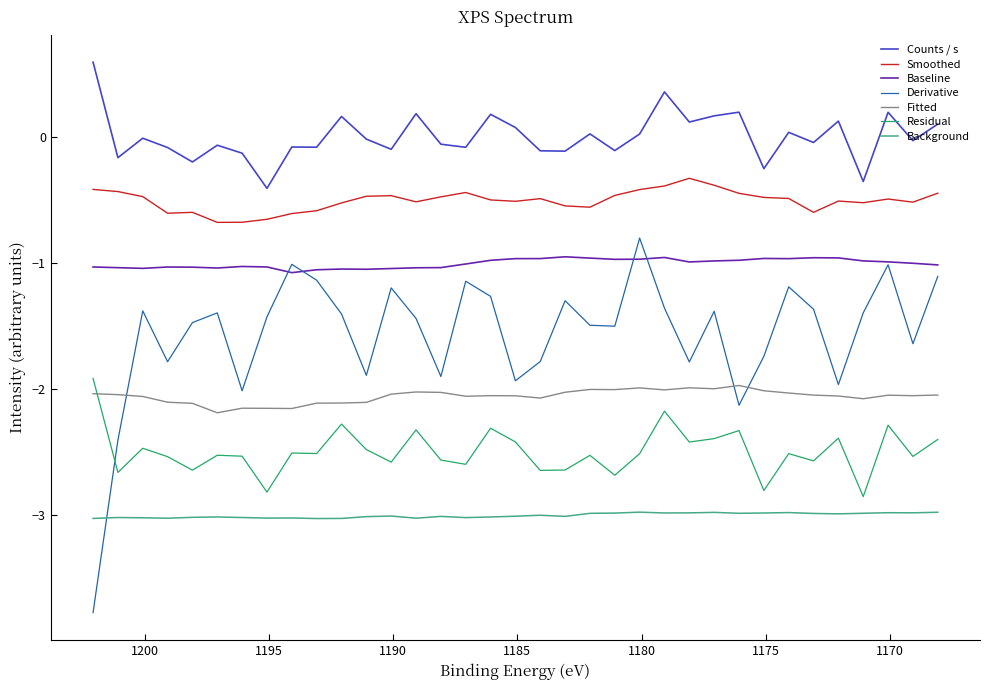

Count the number of categories in the chart.

35